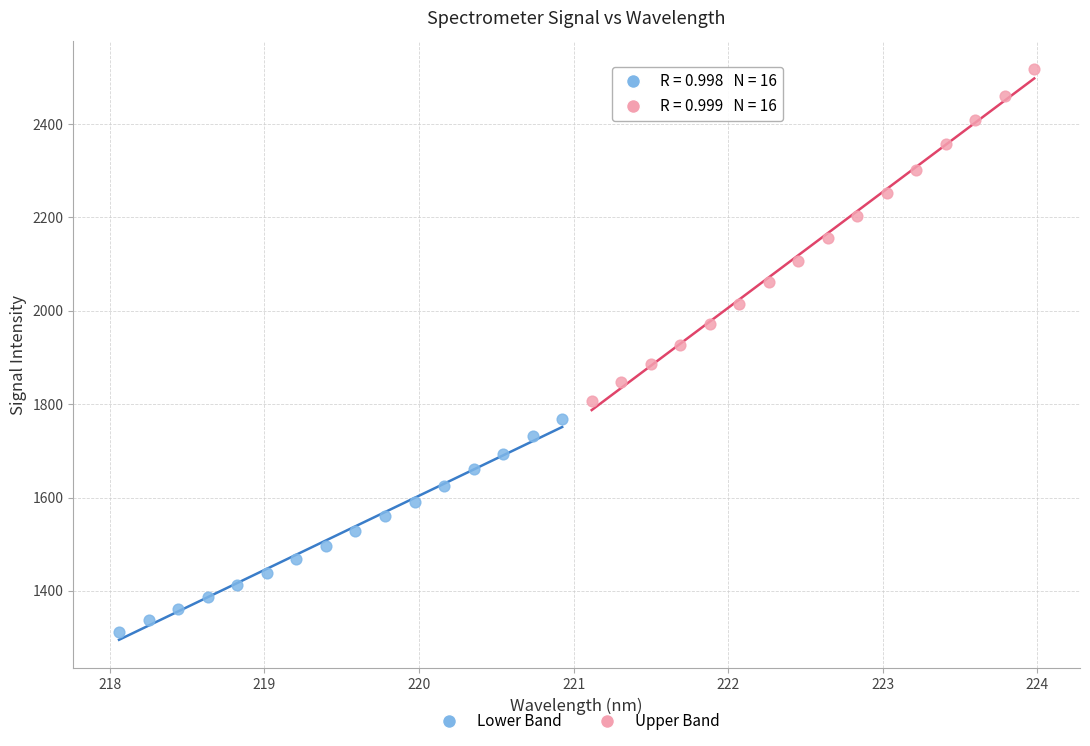

Which series contains the highest Y value?

Upper Band